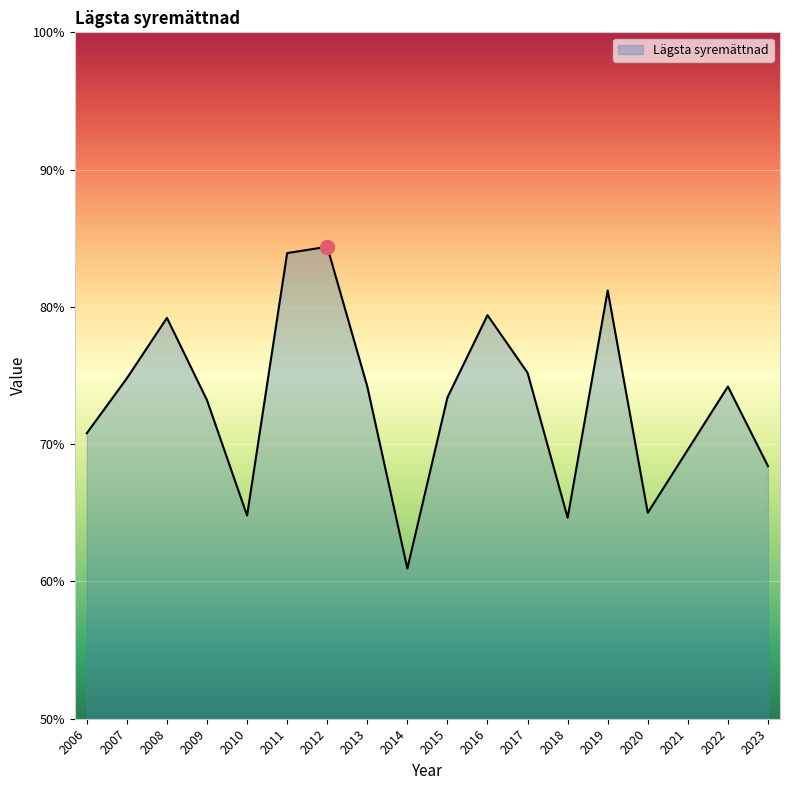

What is the smallest value displayed?

60.9